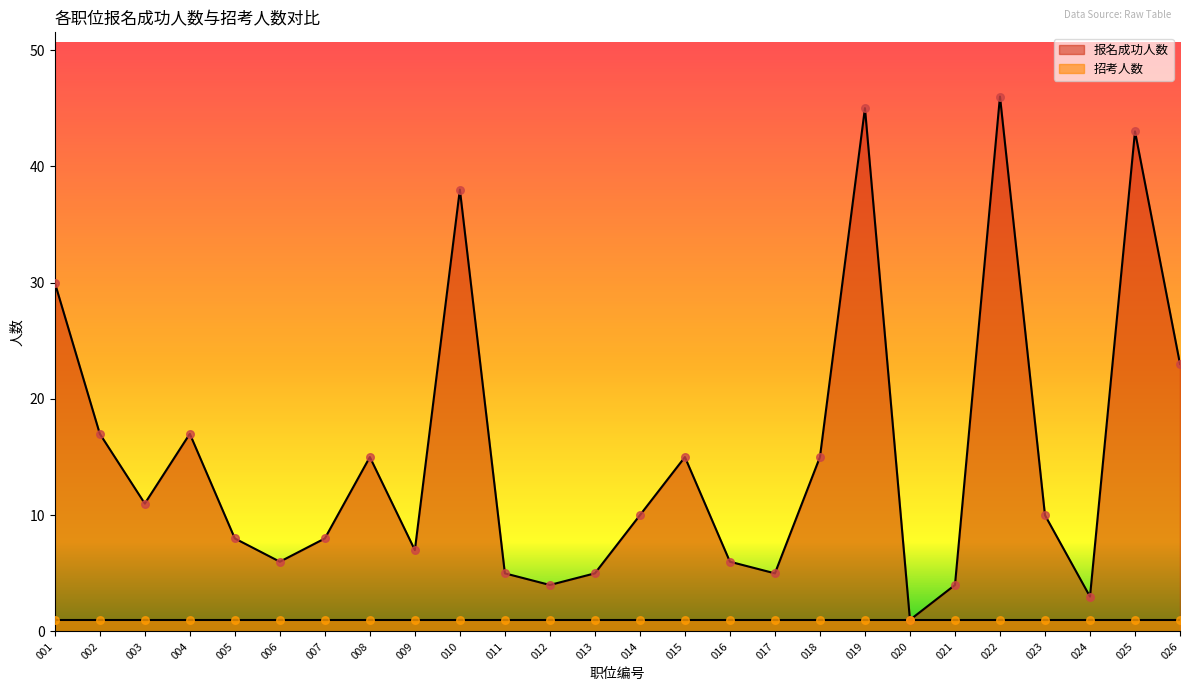

What is the change in value from 010 to 023?

-28